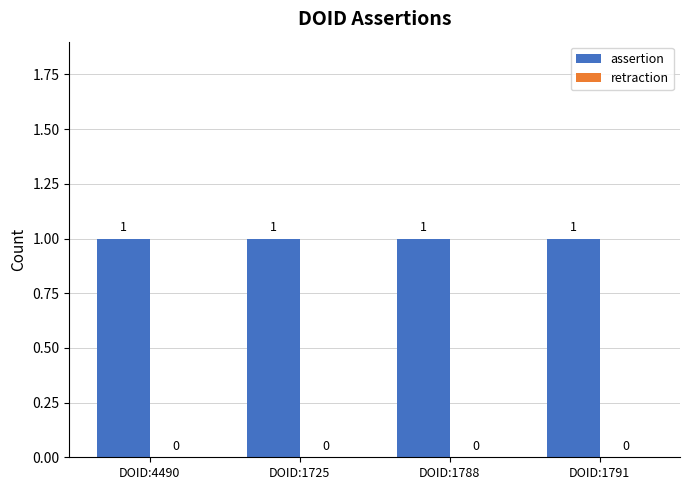

What is the value of the assertion bar at the 4th from the left?

1